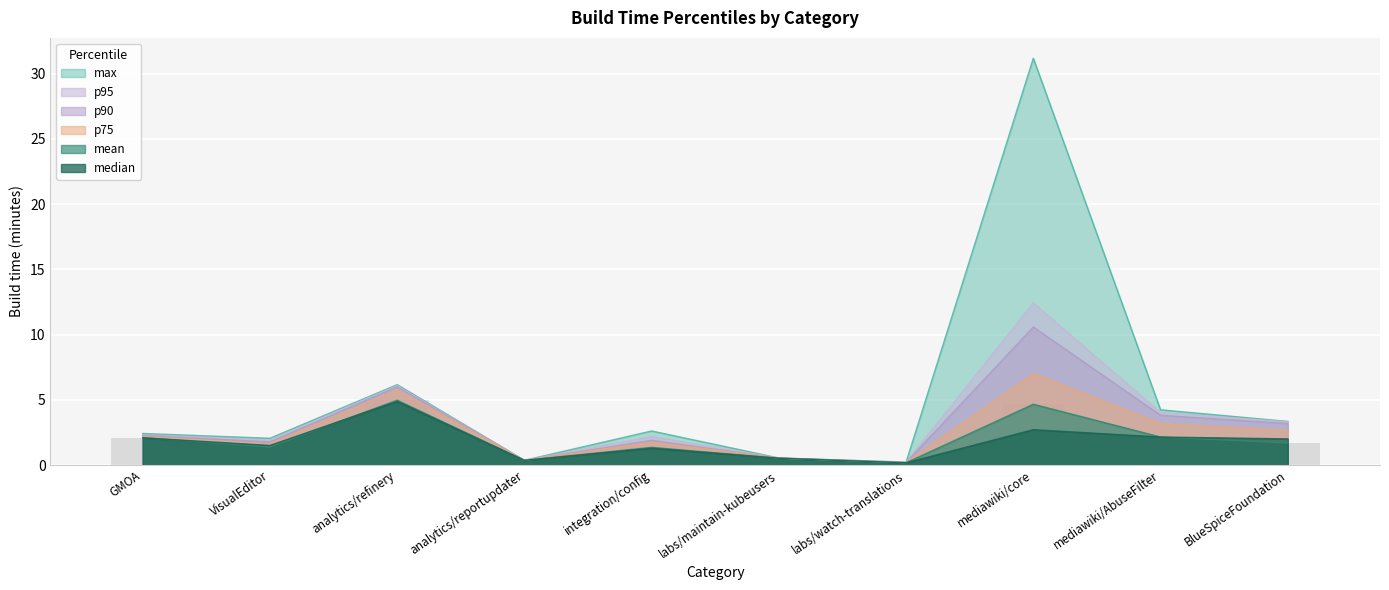

What position from the left is mediawiki/core?

8